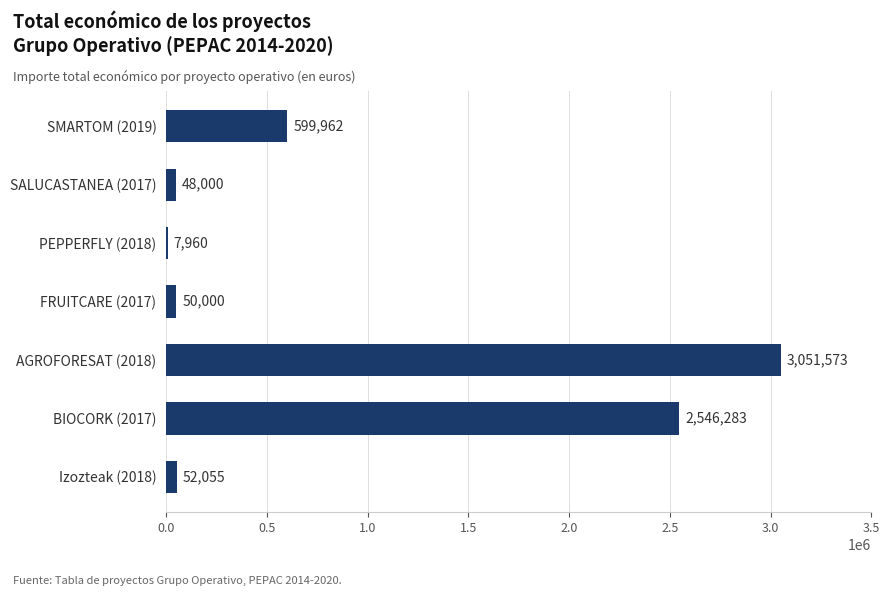

The value at BIOCORK (2017) is 2546283. True or false?

True